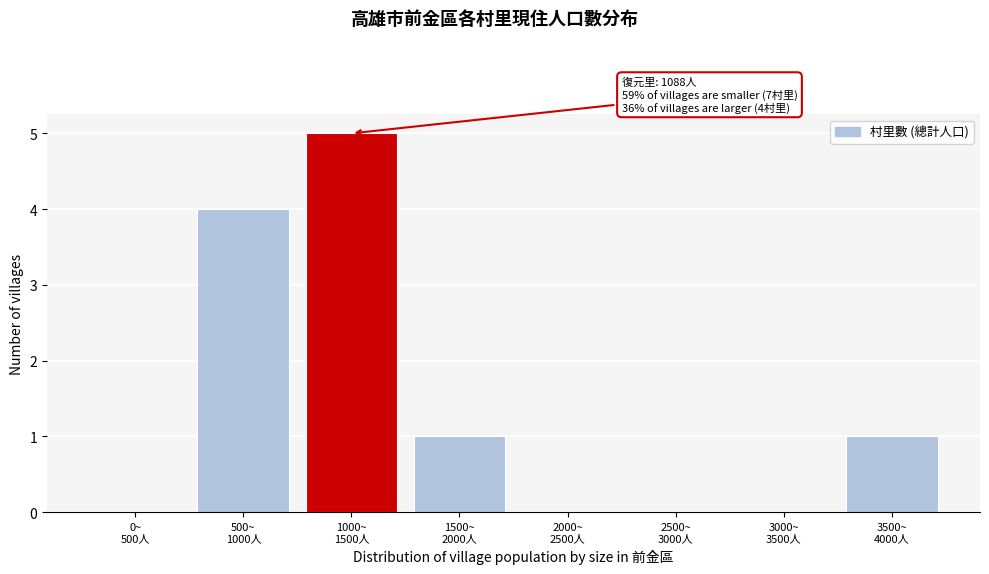

What is the sum of all values?

11